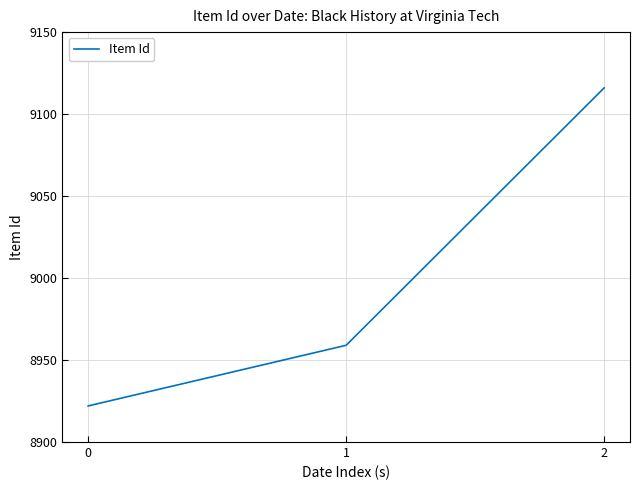

Is it true that the value at 1 is 8959?

True